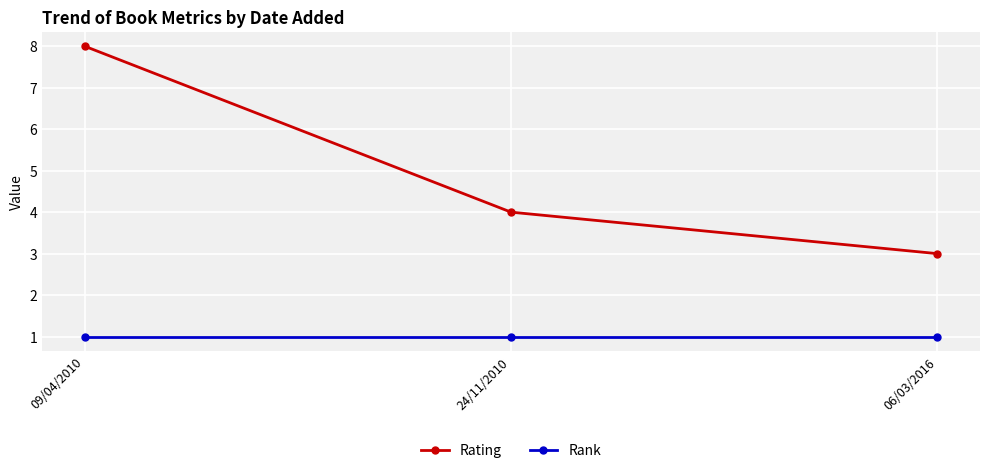

Which category has the lowest value in the Rating series?

06/03/2016